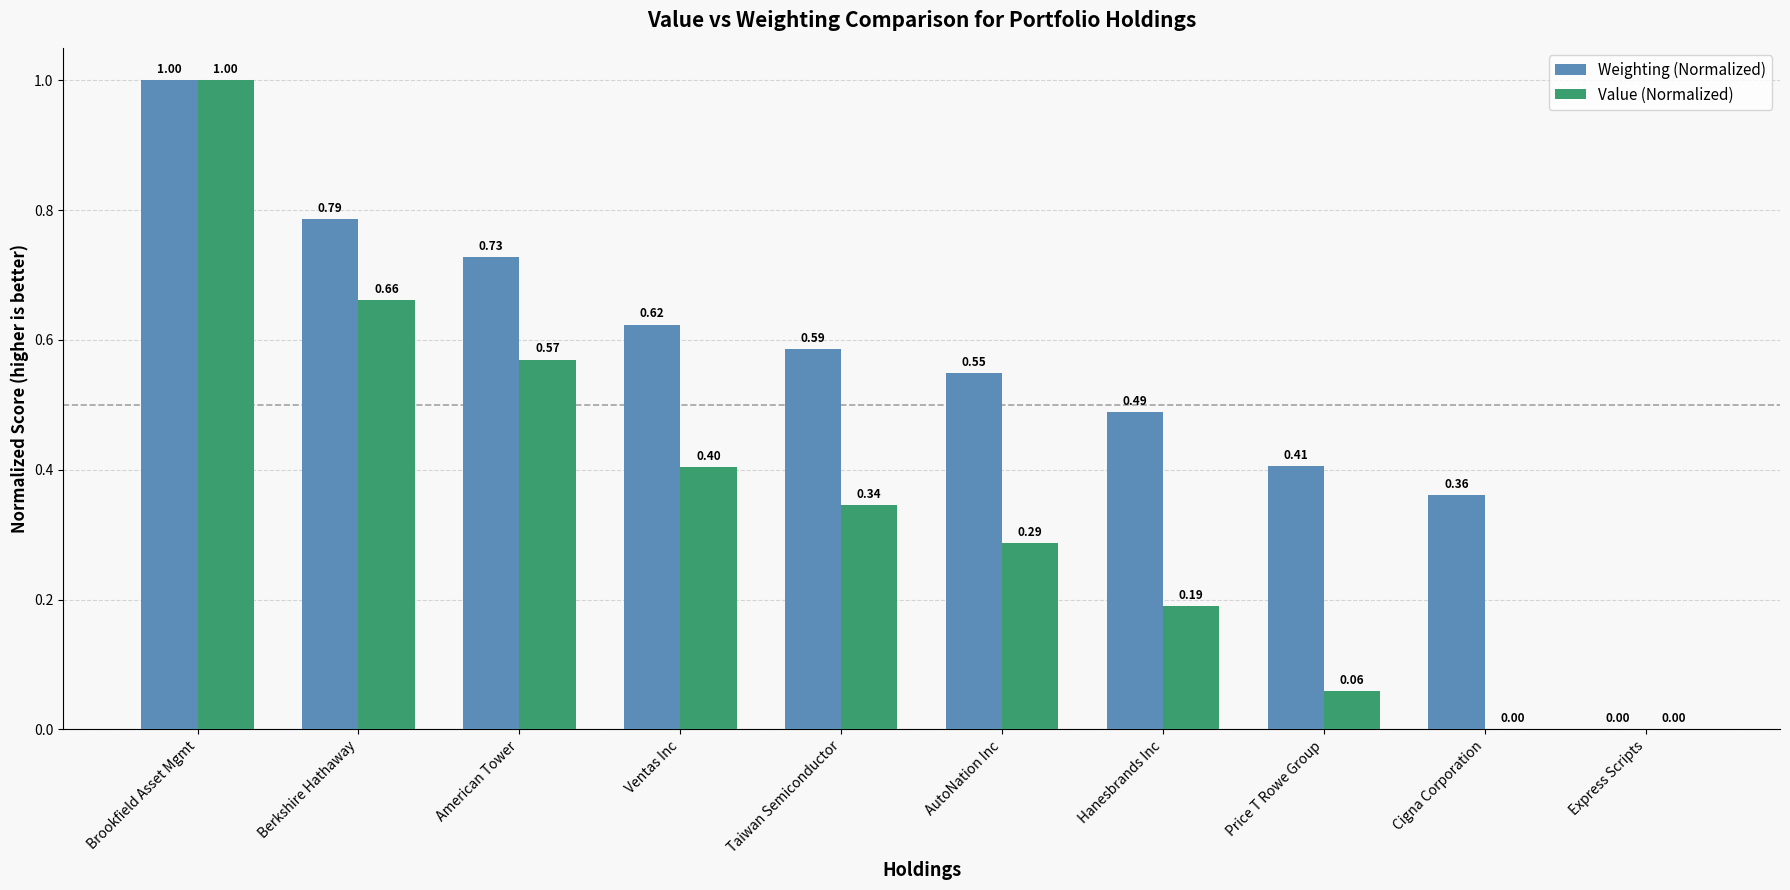

Which category has the highest value in the Weighting (Normalized) series?

Brookfield Asset Mgmt